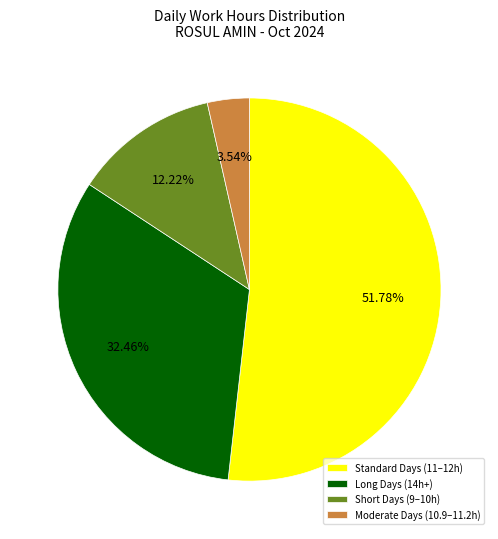

Which has a higher value, Standard Days (11–12h) or Moderate Days (10.9–11.2h)?

Standard Days (11–12h)